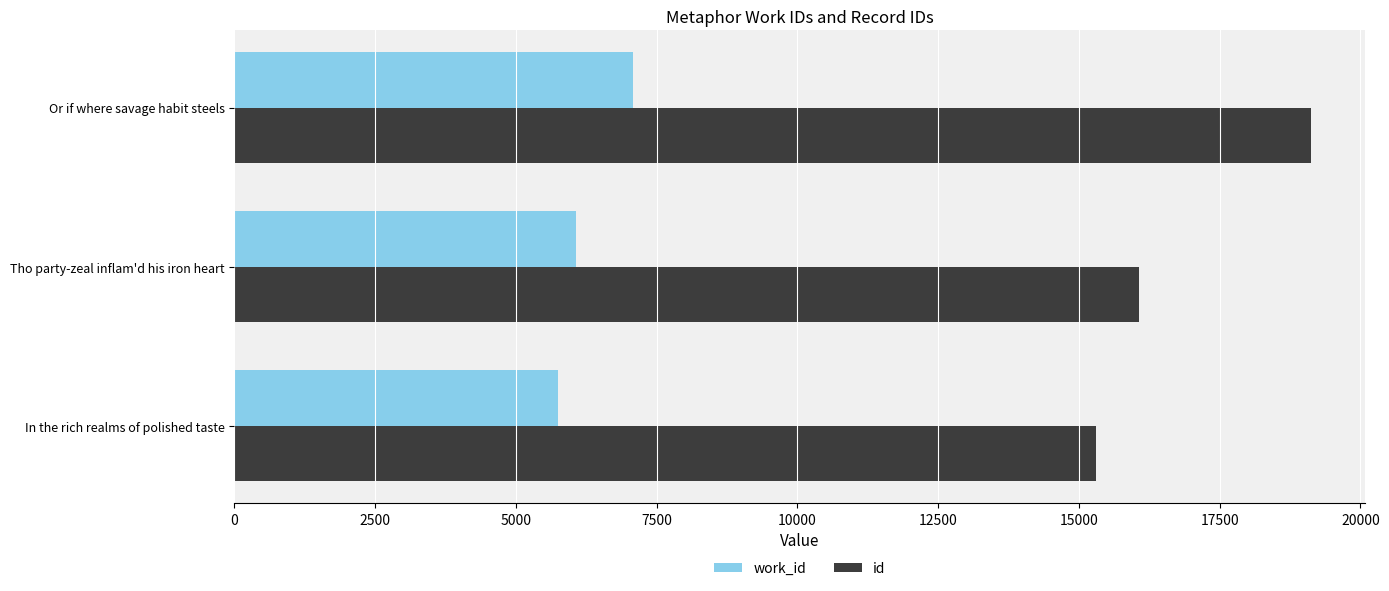

Is it true that id equals 8747 at In the rich realms of polished taste?

False